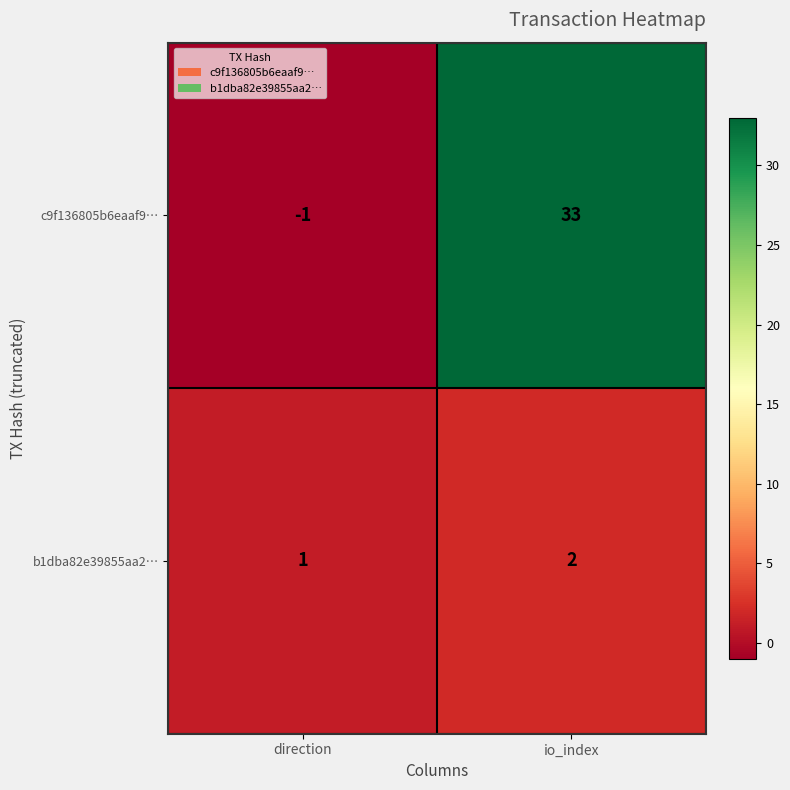

Rank the series by their maximum value, from lowest to highest.

b1dba82e39855aa2…, c9f136805b6eaaf9…